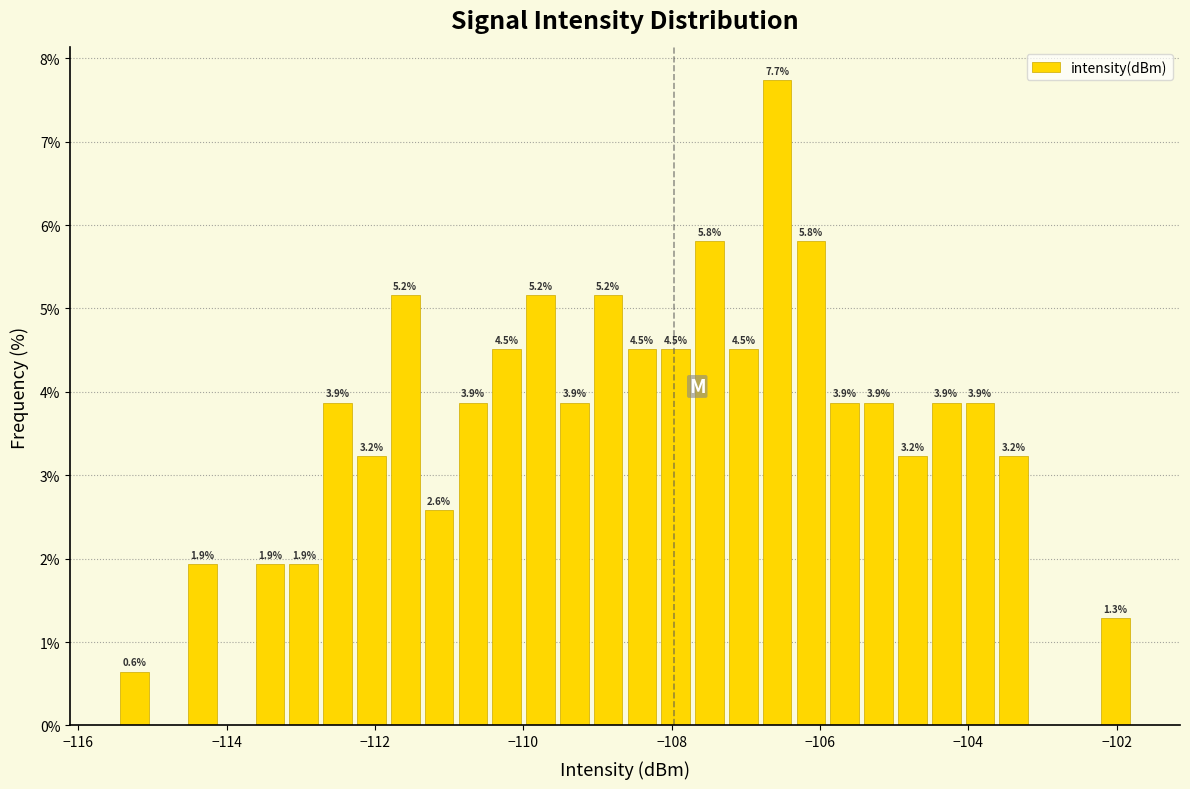

Read against the x-axis, roughly where is the centre of the tallest bar?

-106.6